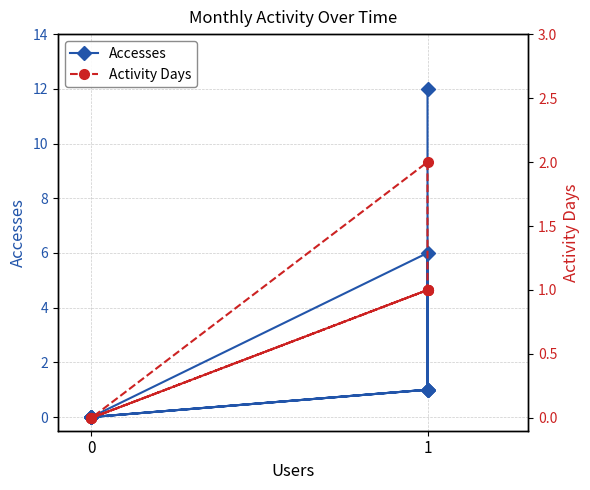

What is the maximum value for Activity Days?

2